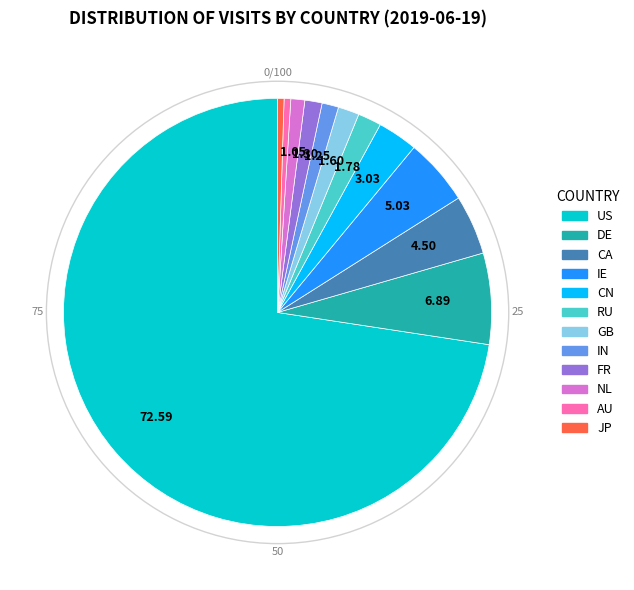

Do AU and IN together represent more than half of the pie?

No